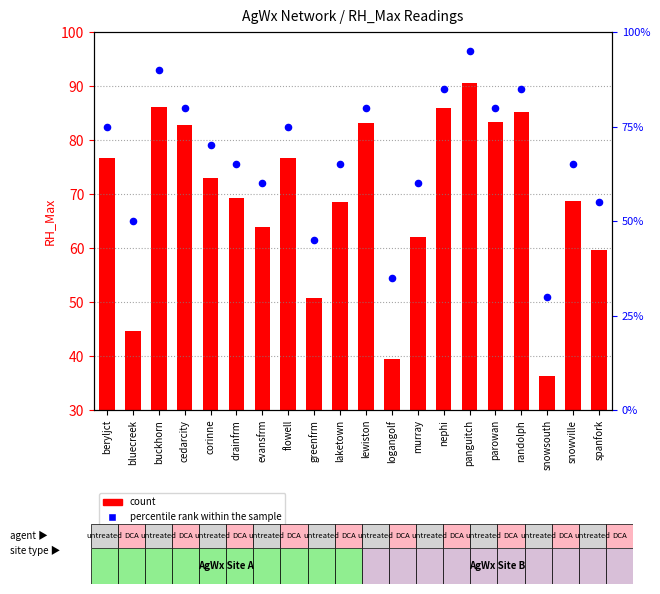

What are all the series names shown in the legend?

count, percentile rank within the sample